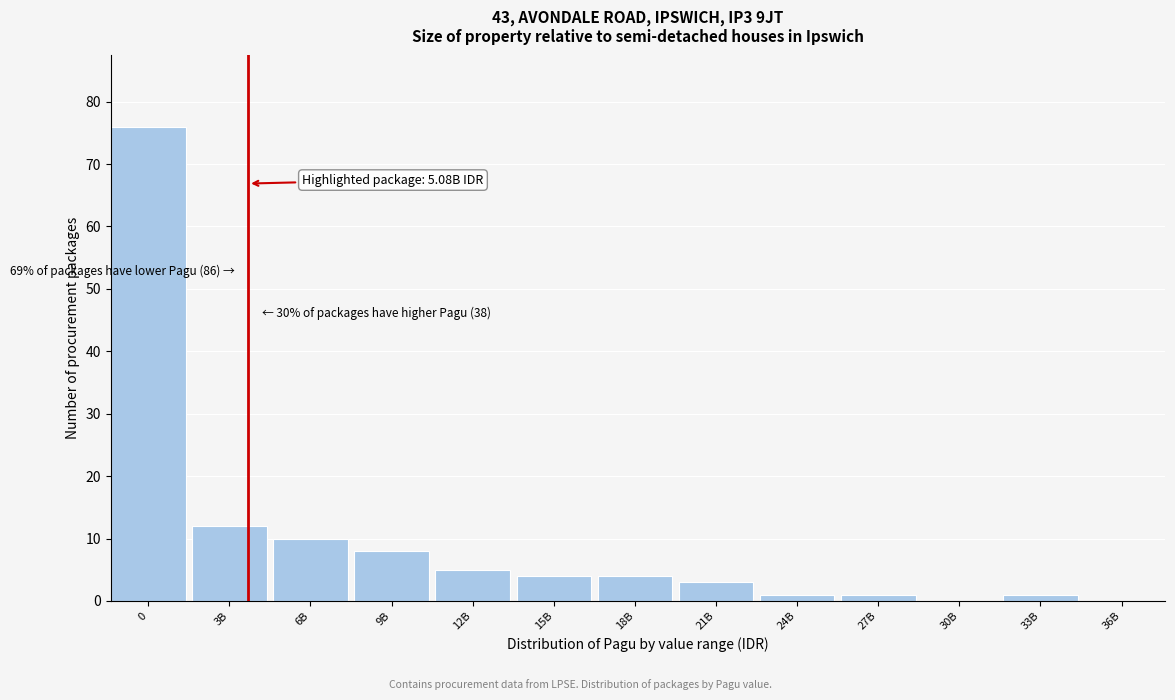

Reading left to right, extract all data points from this chart.

0=76	3B=12	6B=10	9B=8	12B=5	15B=4	18B=4	21B=3	24B=1	27B=1	30B=0	33B=1	36B=0